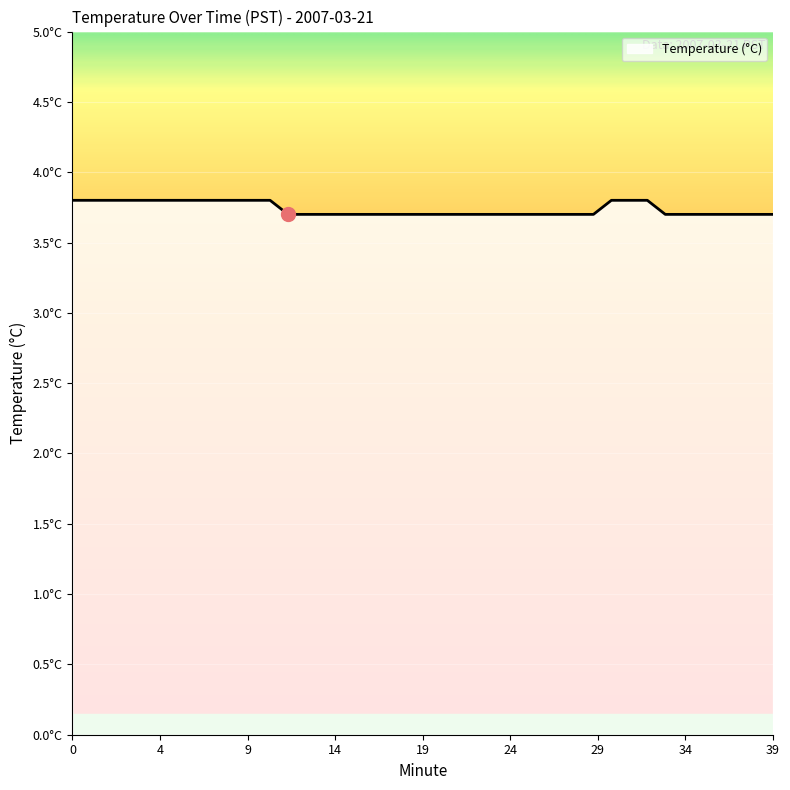

Which category has the lowest value across all series?

12